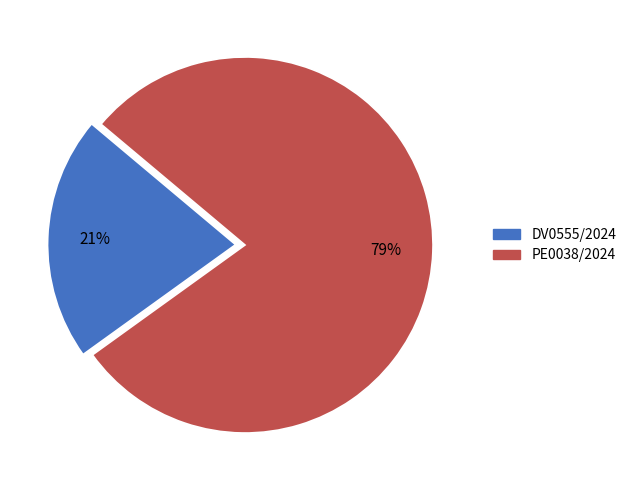

Count the number of slices in the pie.

2